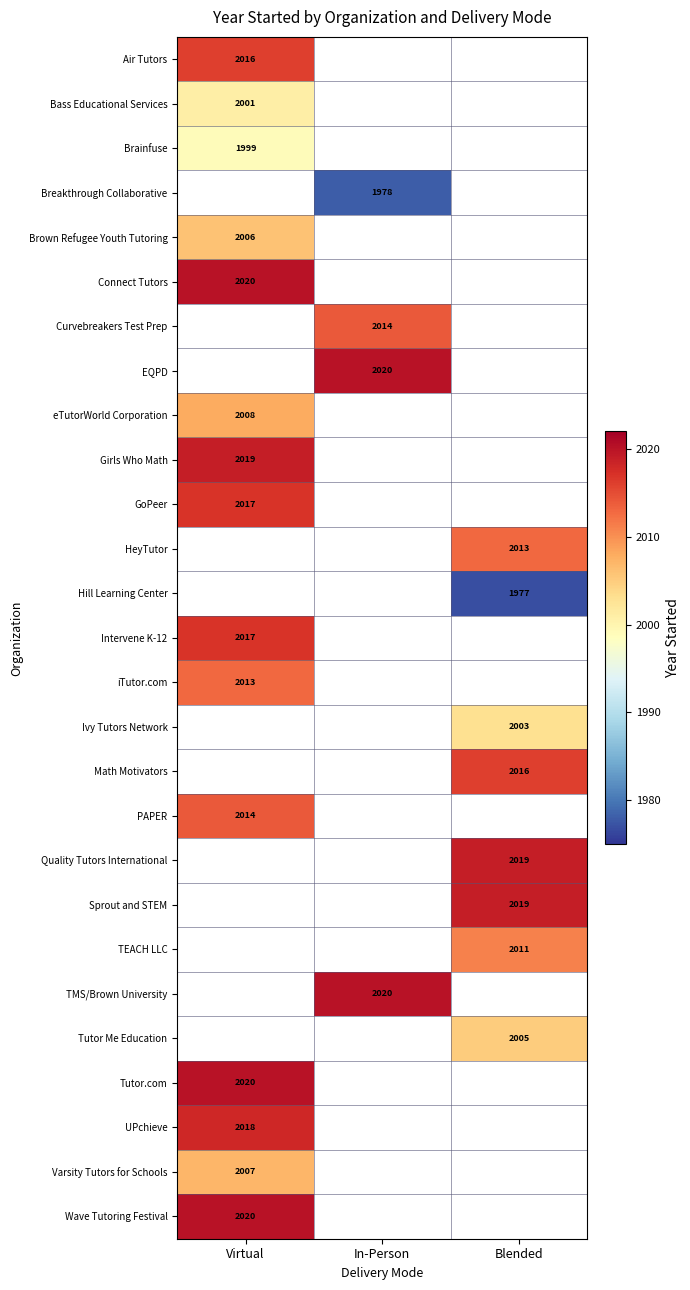

At how many categories does at least one series exceed 2007?

3